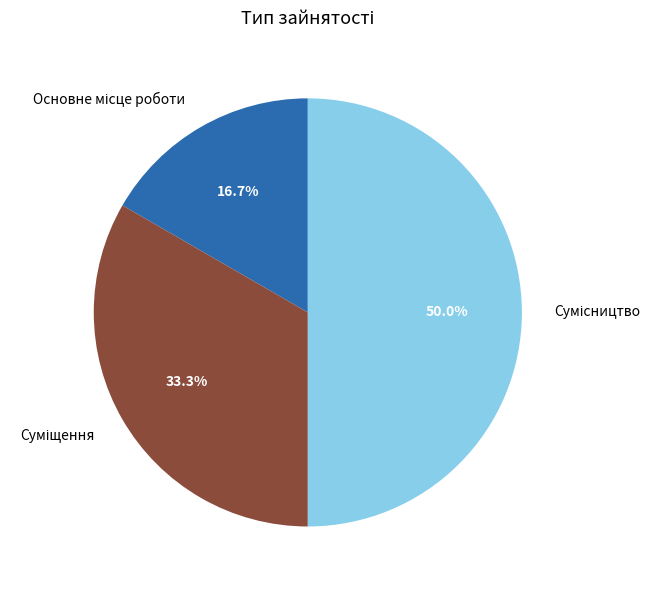

To the nearest percent, what portion does Основне місце роботи represent?

17%